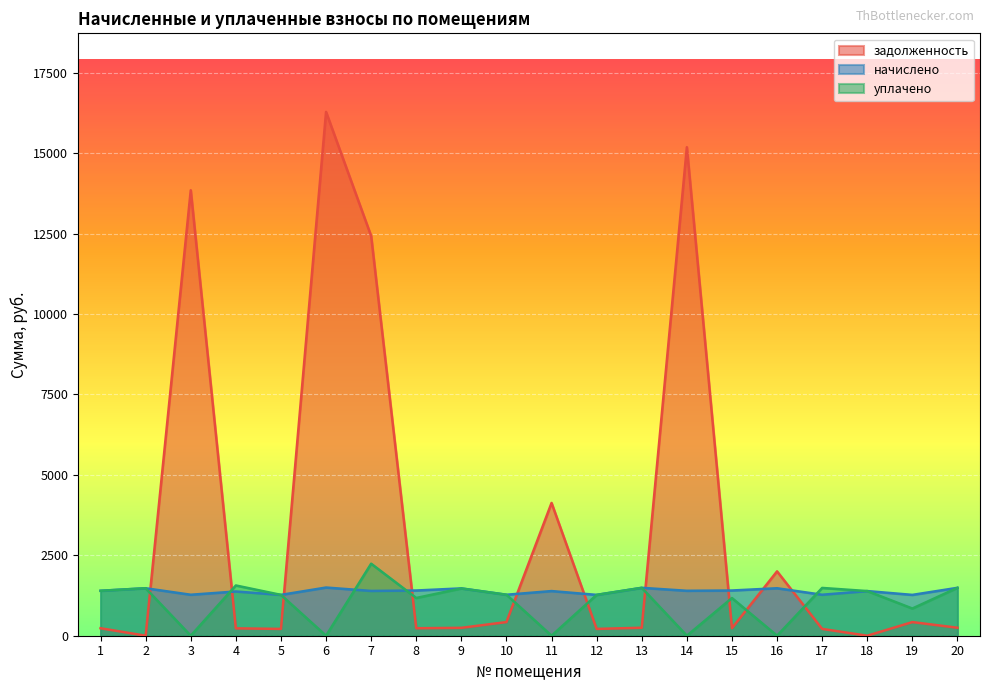

What is the highest value of the уплачено series?

2238.8